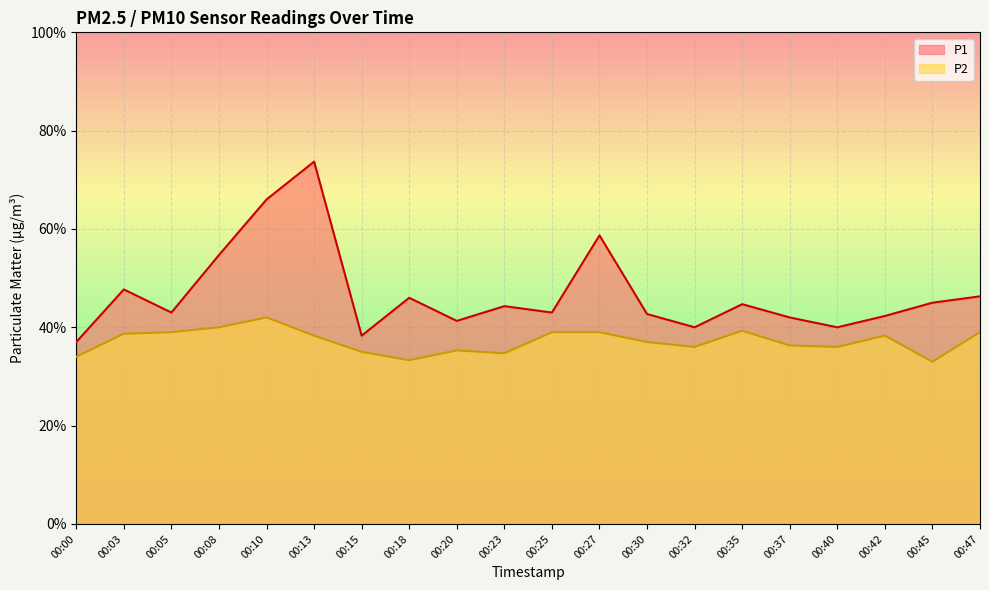

At which category is the sum across all series the highest?

00:13